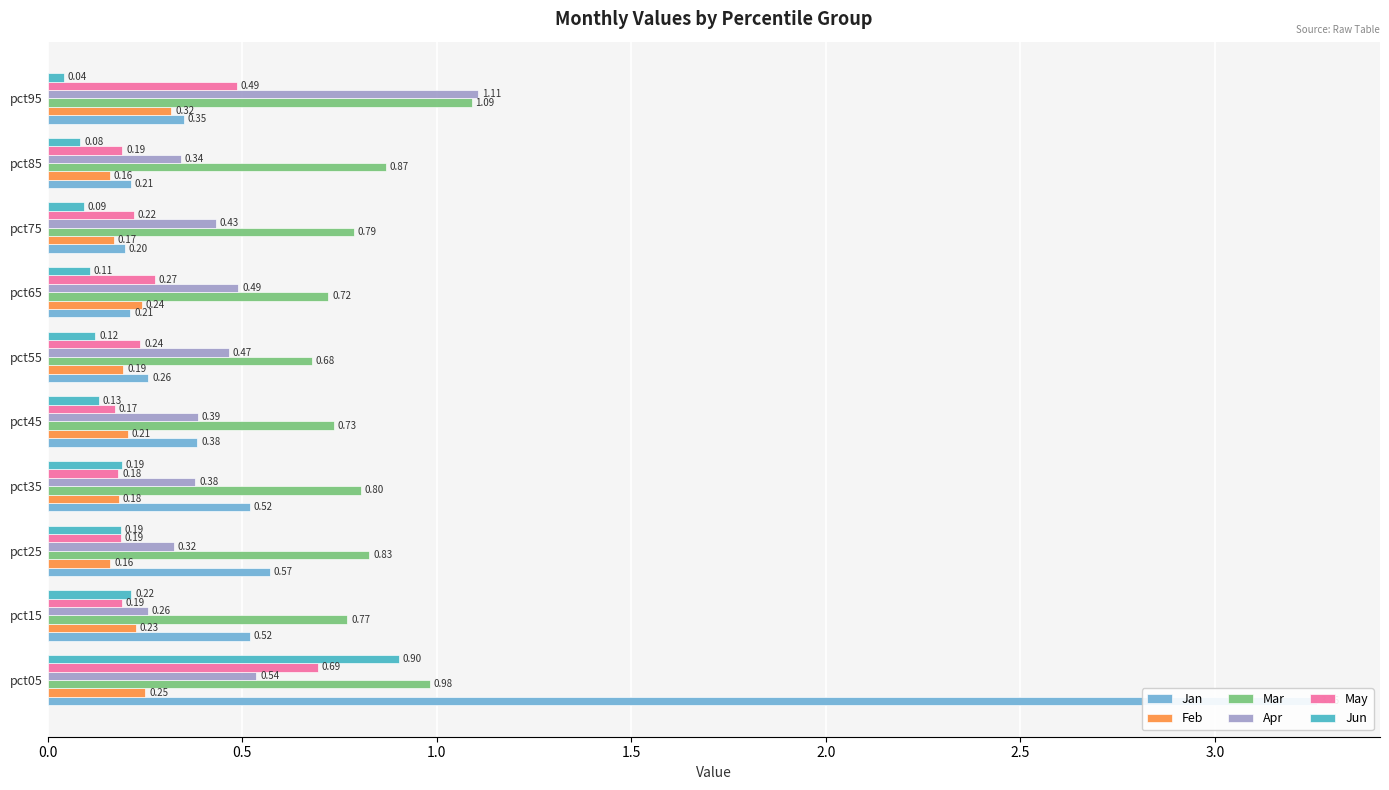

Reading left to right, transcribe all the data shown in this chart.

Jan: 3.3	0.5	0.6	0.5	0.4	0.3	0.2	0.2	0.2	0.3
Feb: 0.3	0.2	0.2	0.2	0.2	0.2	0.2	0.2	0.2	0.3
Mar: 1.0	0.8	0.8	0.8	0.7	0.7	0.7	0.8	0.9	1.1
Apr: 0.5	0.3	0.3	0.4	0.4	0.5	0.5	0.4	0.3	1.1
May: 0.7	0.2	0.2	0.2	0.2	0.2	0.3	0.2	0.2	0.5
Jun: 0.9	0.2	0.2	0.2	0.1	0.1	0.1	0.1	0.1	0.0